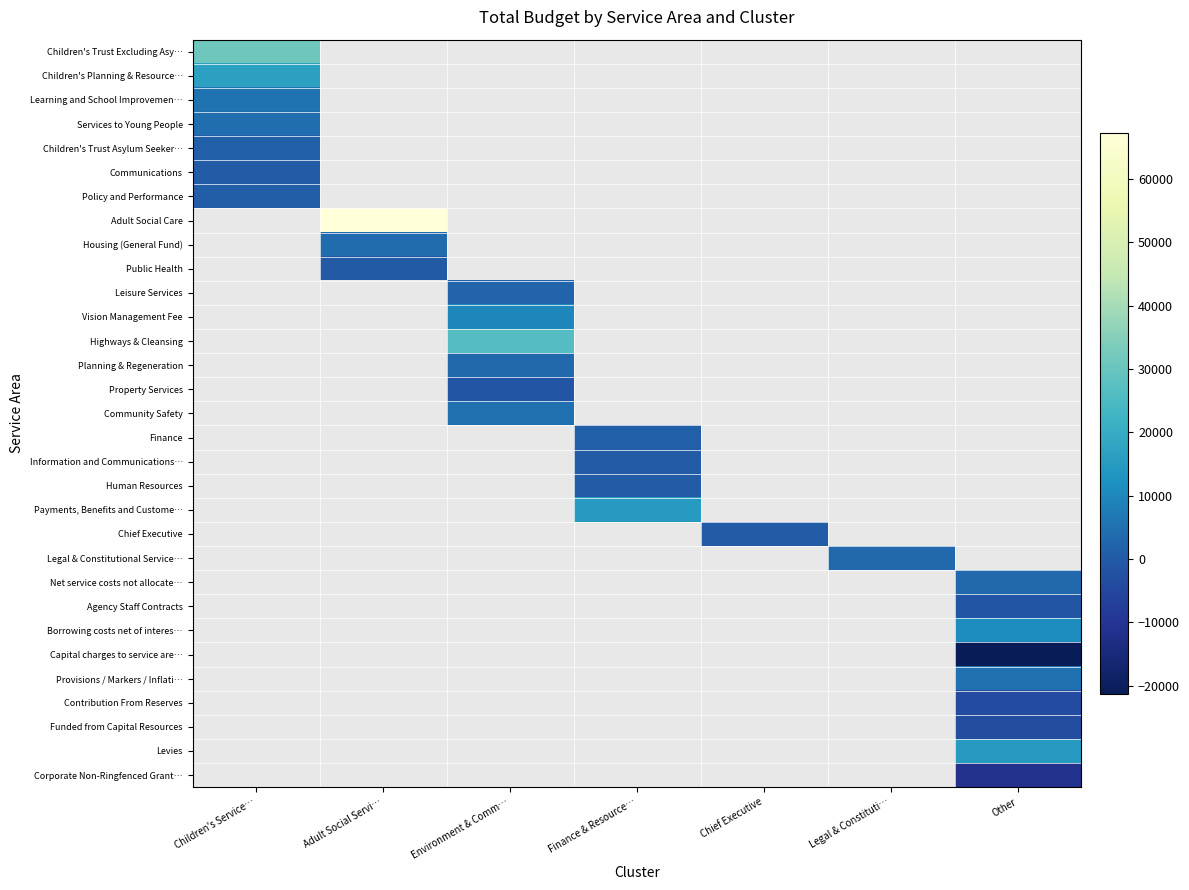

How many data points does each series have?

7